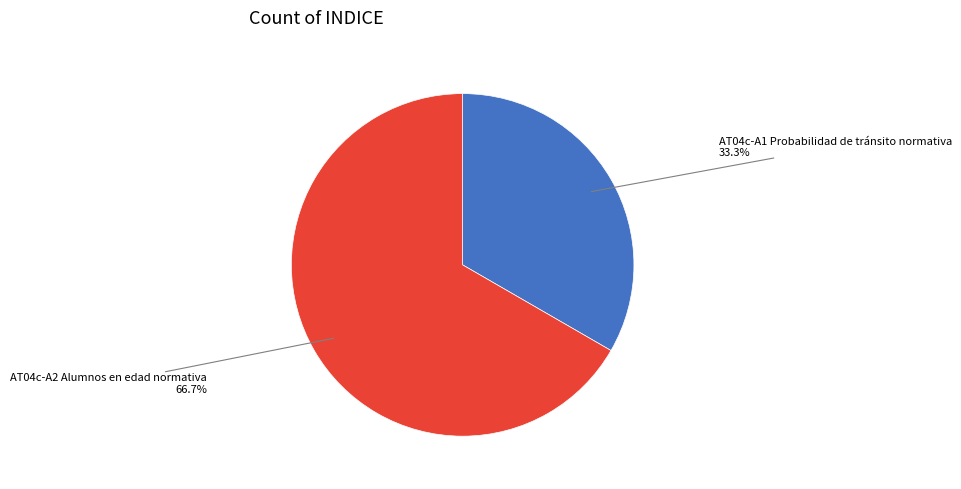

Is the sum of AT04c-A2 Alumnos en edad normativa and AT04c-A1 Probabilidad de tránsito normativa greater than half?

Yes